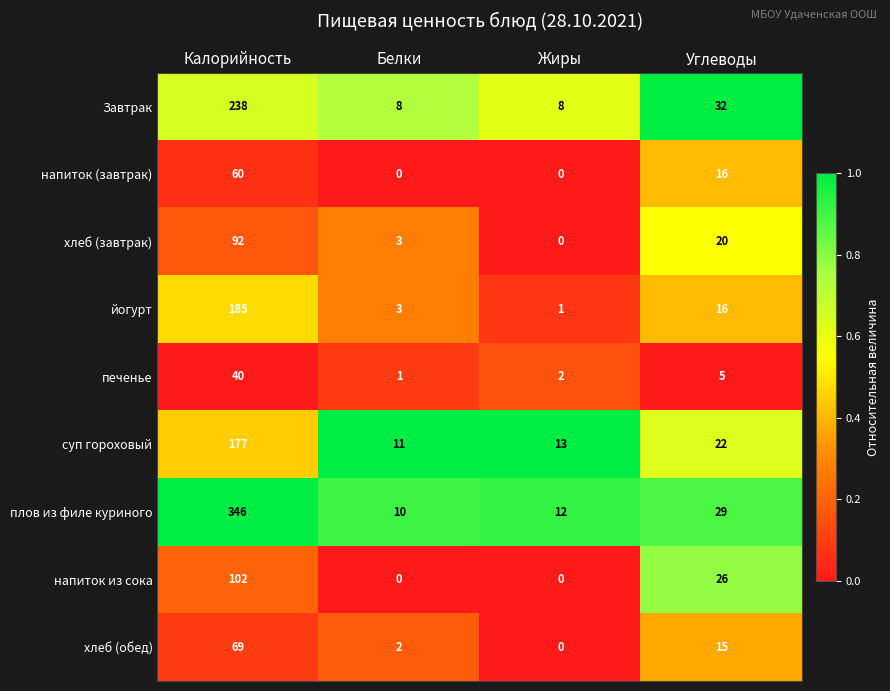

How many Завтрак values are between 8 and 238?

4